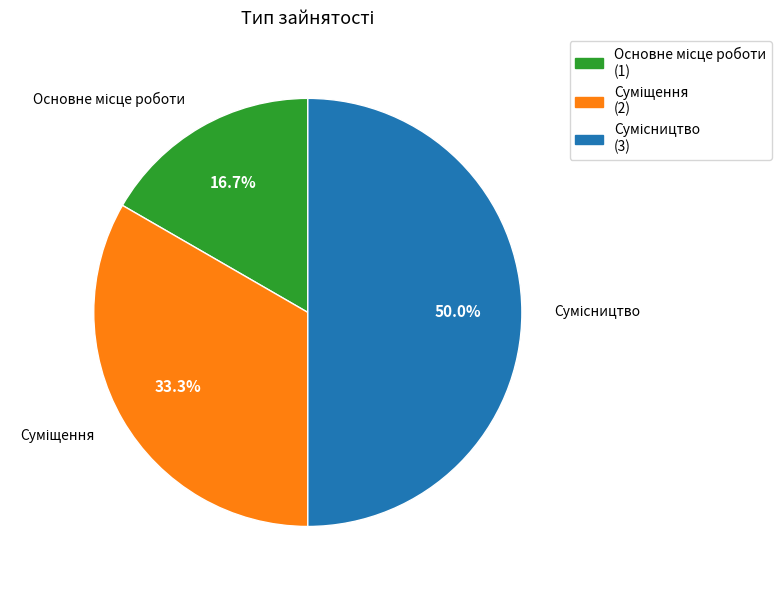

What is the total percentage of Сумісництво and Суміщення?

83.3%